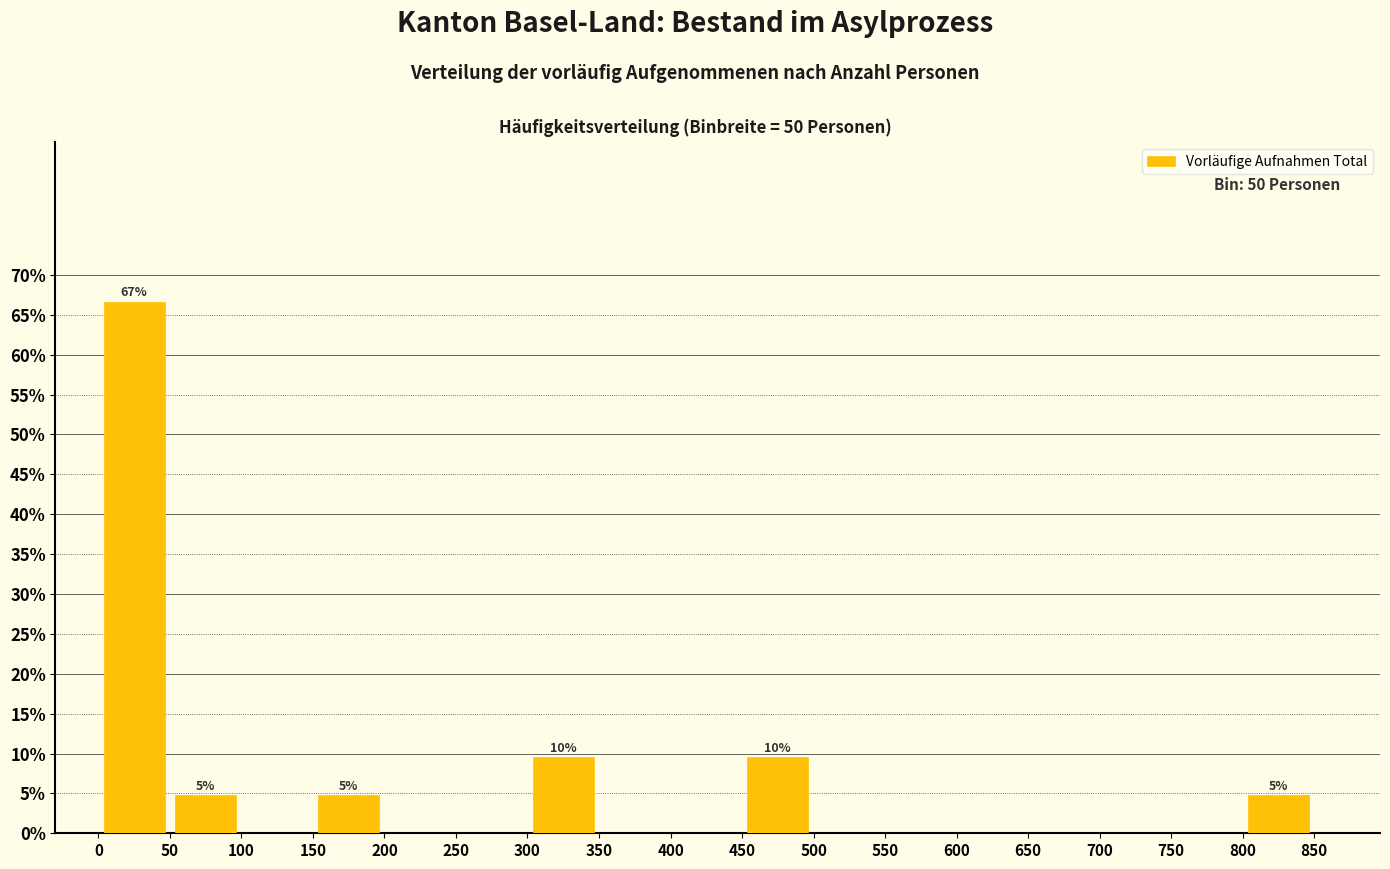

Over which range of the x-axis is the bar tallest?

0 to 50